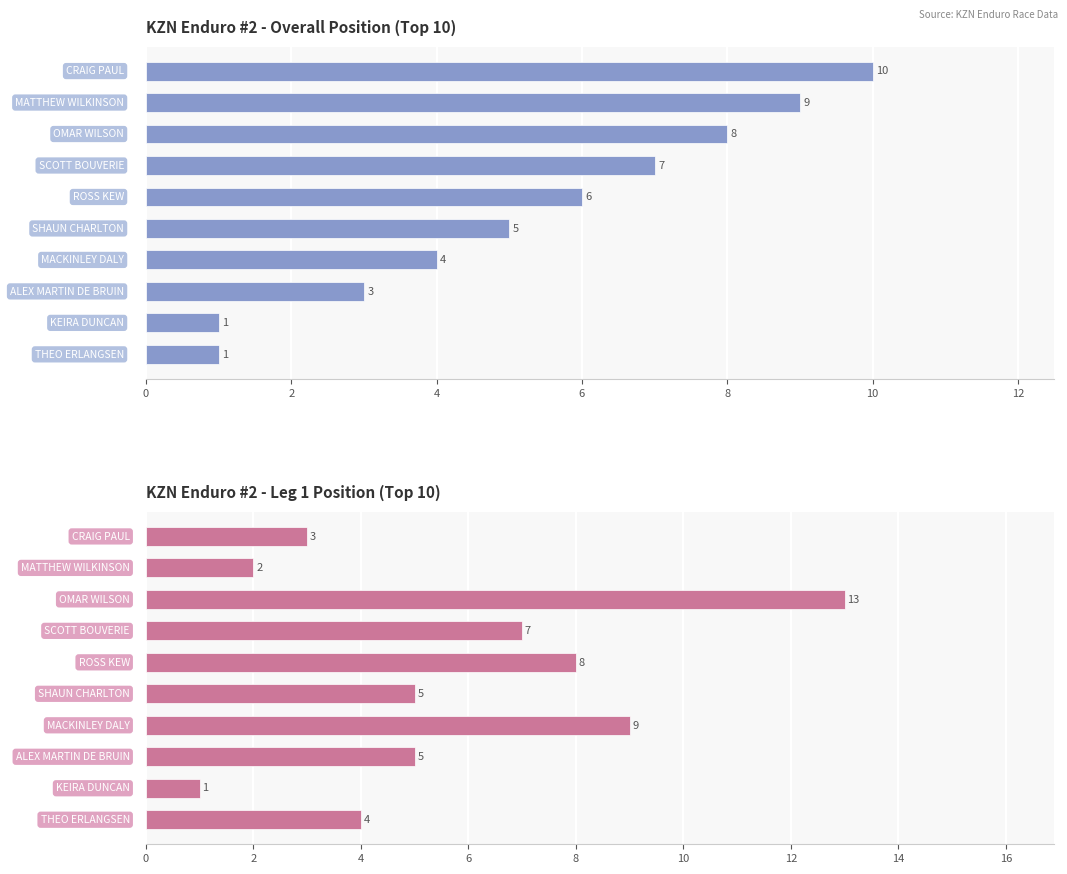

How many Overall Position values are between 3 and 8?

6